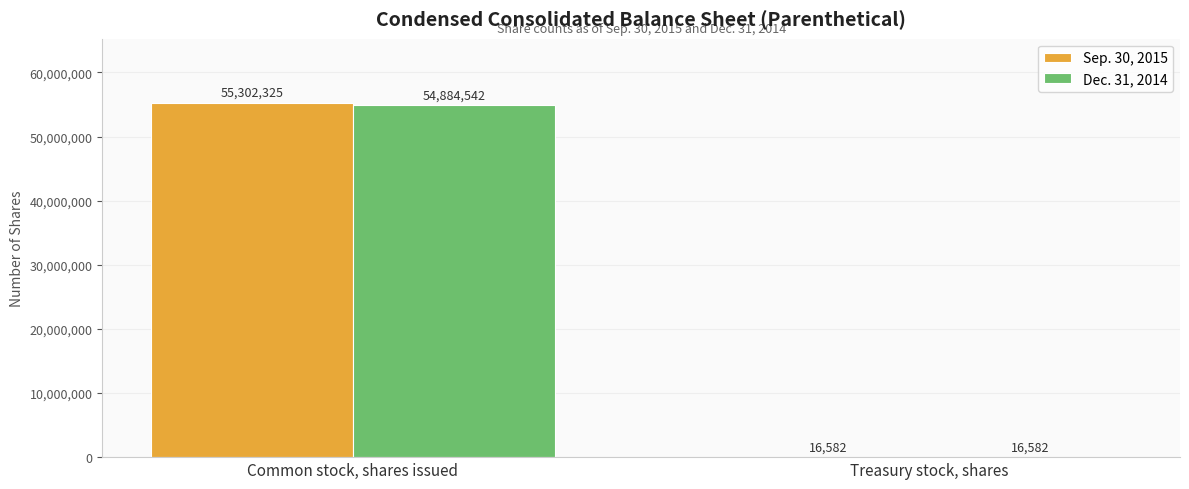

Between Common stock, shares issued and Treasury stock, shares, which series saw the biggest shift?

Sep. 30, 2015